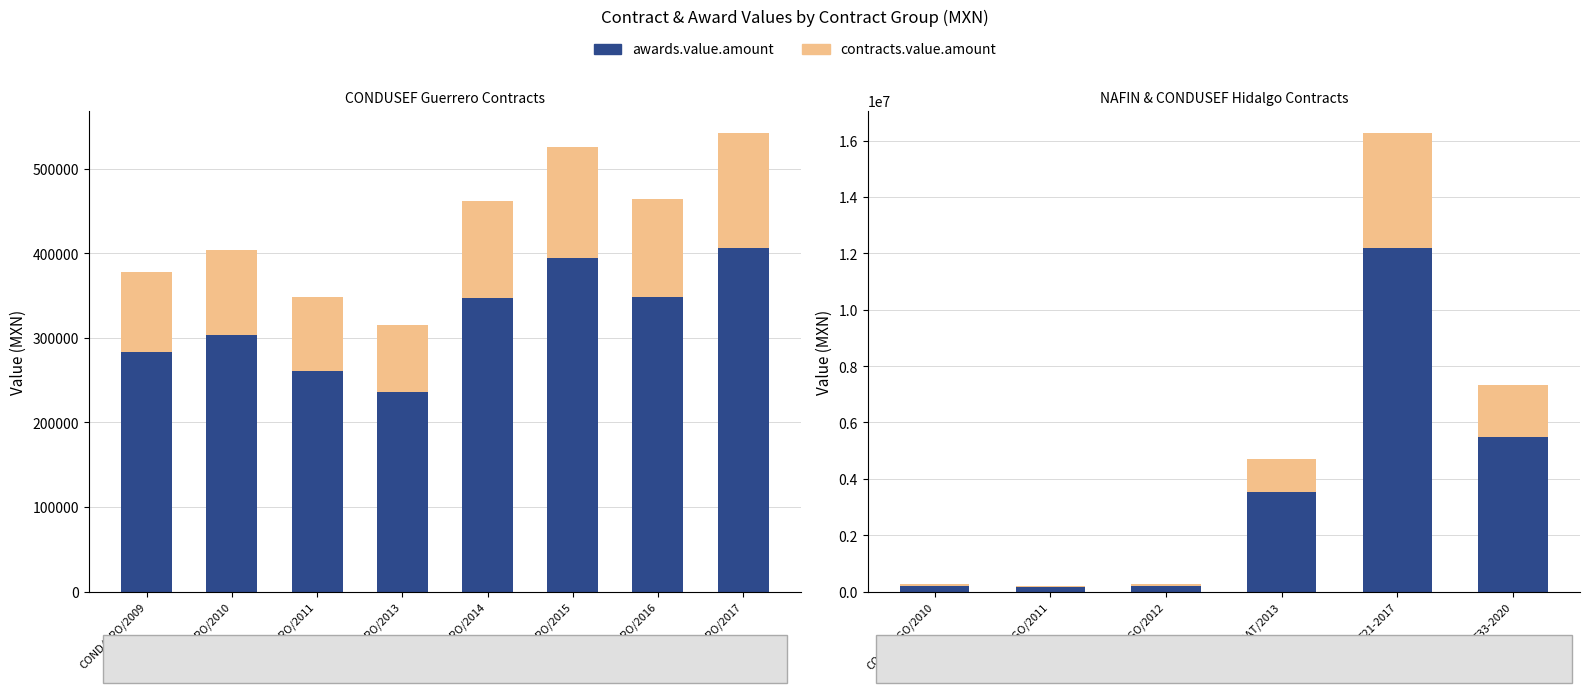

List the series in order of their peak value, lowest first.

contracts.value.amount, awards.value.amount